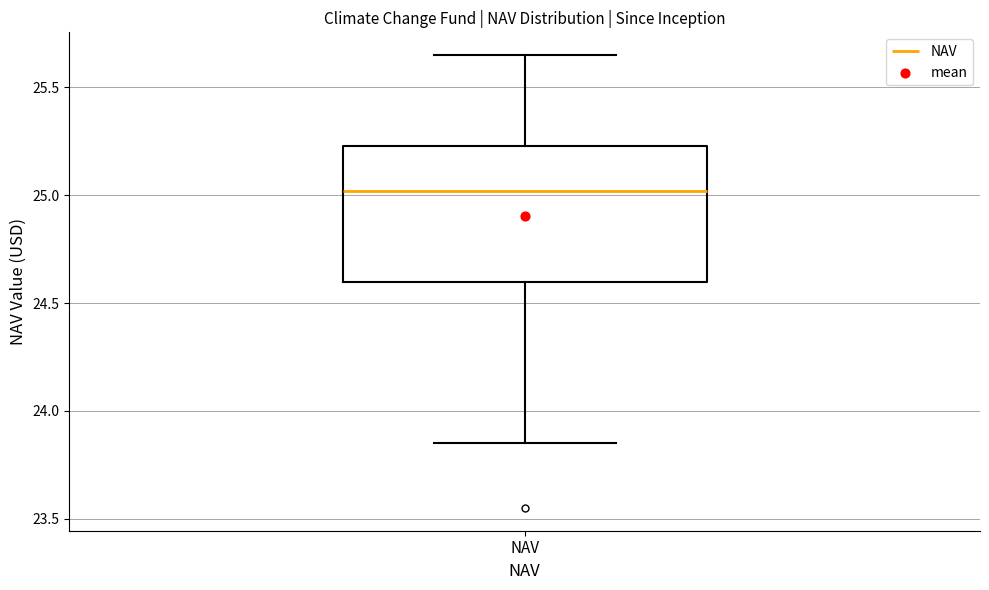

Transcribe this box plot: give where the median line is, the range the box spans, and where the two whiskers end, as read against the y-axis. The values are not printed on the chart, so give them approximately, as read against the axis.

median 25.00, box 24.60 to 25.25, whiskers 23.85 to 25.65